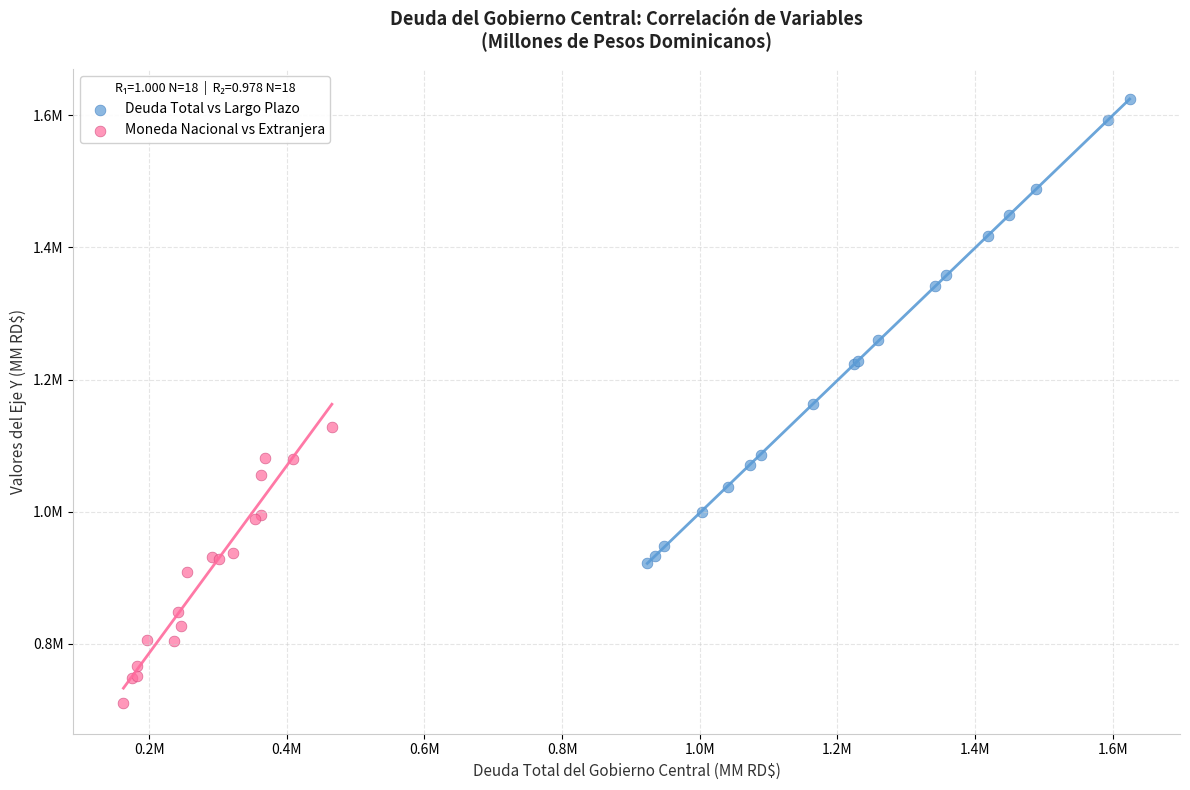

Which series reaches the maximum Y coordinate?

Deuda Total vs Largo Plazo